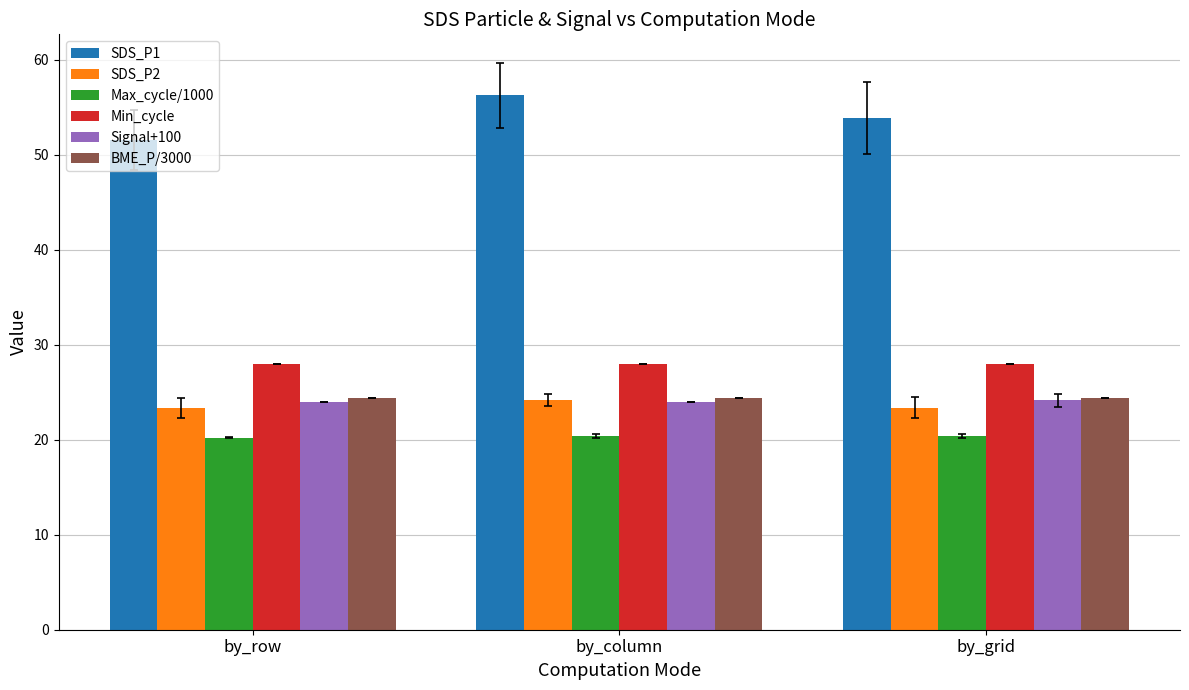

What is the maximum value shown in the chart?

56.3